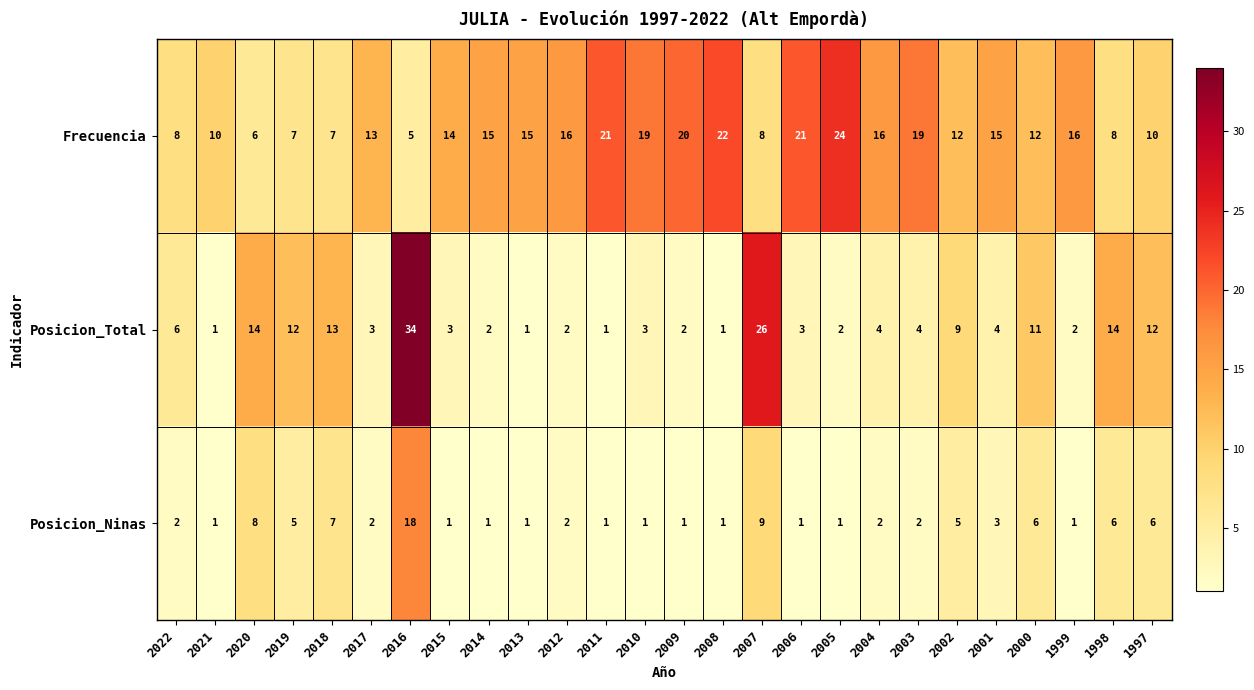

Between 2019 and 2006, which series saw the biggest shift?

Frecuencia